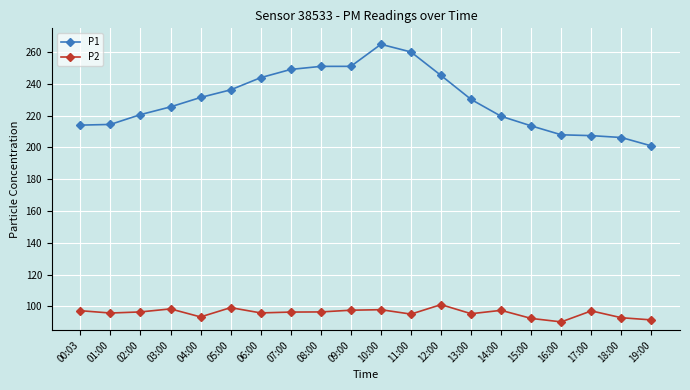

What is the label of the 19th point from the right?

01:00